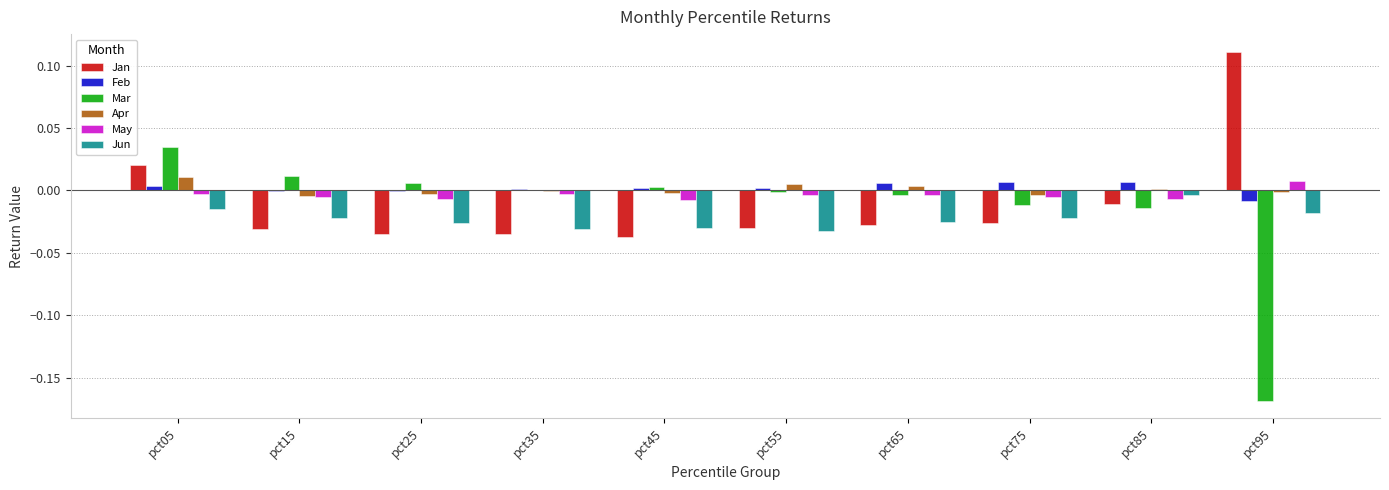

Between pct05 and pct65, which series saw the biggest shift?

Jan